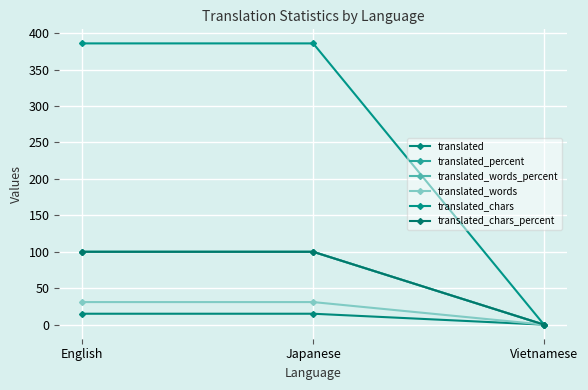

What is the value of the translated_percent point at the 1st from the left?

100